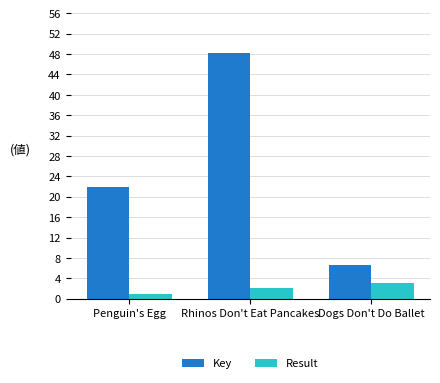

What is the label of the 2nd bar from the right?

Rhinos Don't Eat Pancakes